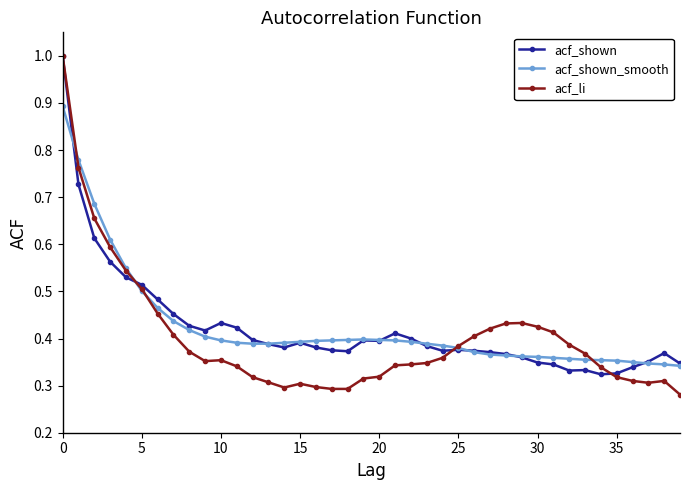

After their last crossing, which series has the higher values: acf_li or acf_shown_smooth?

acf_shown_smooth